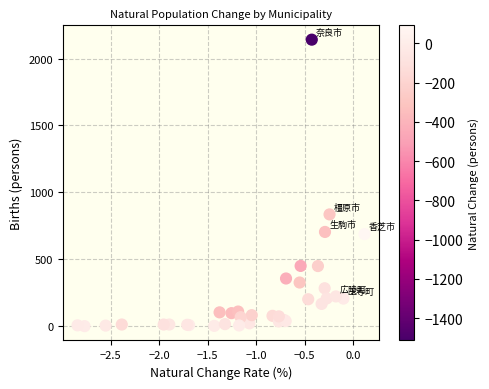

What Y value in the scatter plot is closest to 1070?

835